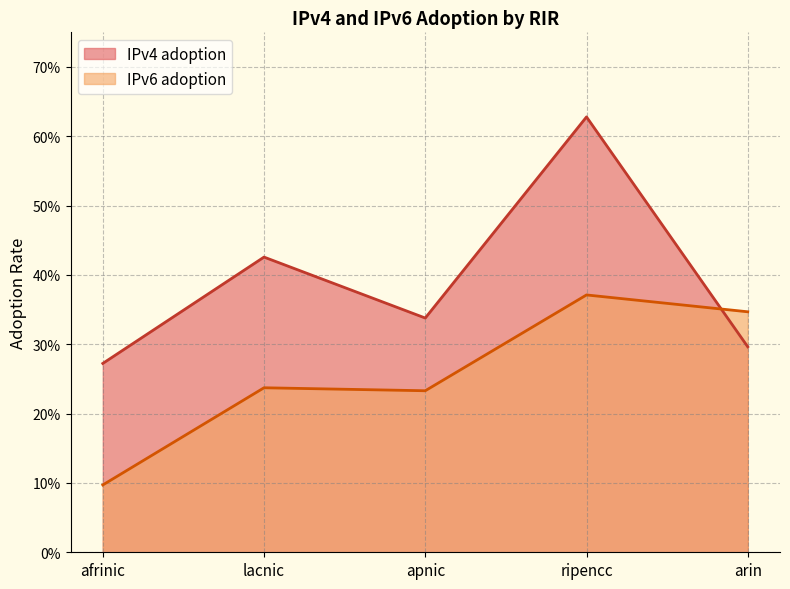

Reading left to right, transcribe all the data shown in this chart.

IPv4 adoption: afrinic=0.3	lacnic=0.4	apnic=0.3	ripencc=0.6	arin=0.3
IPv6 adoption: afrinic=0.1	lacnic=0.2	apnic=0.2	ripencc=0.4	arin=0.3